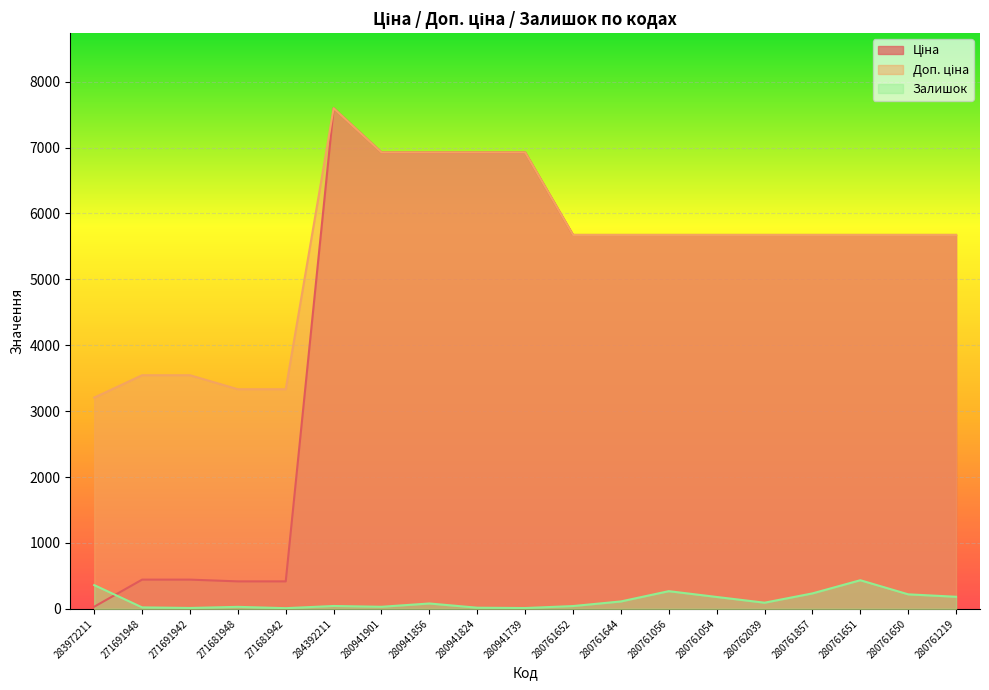

What is the minimum value shown in the chart?

10.0